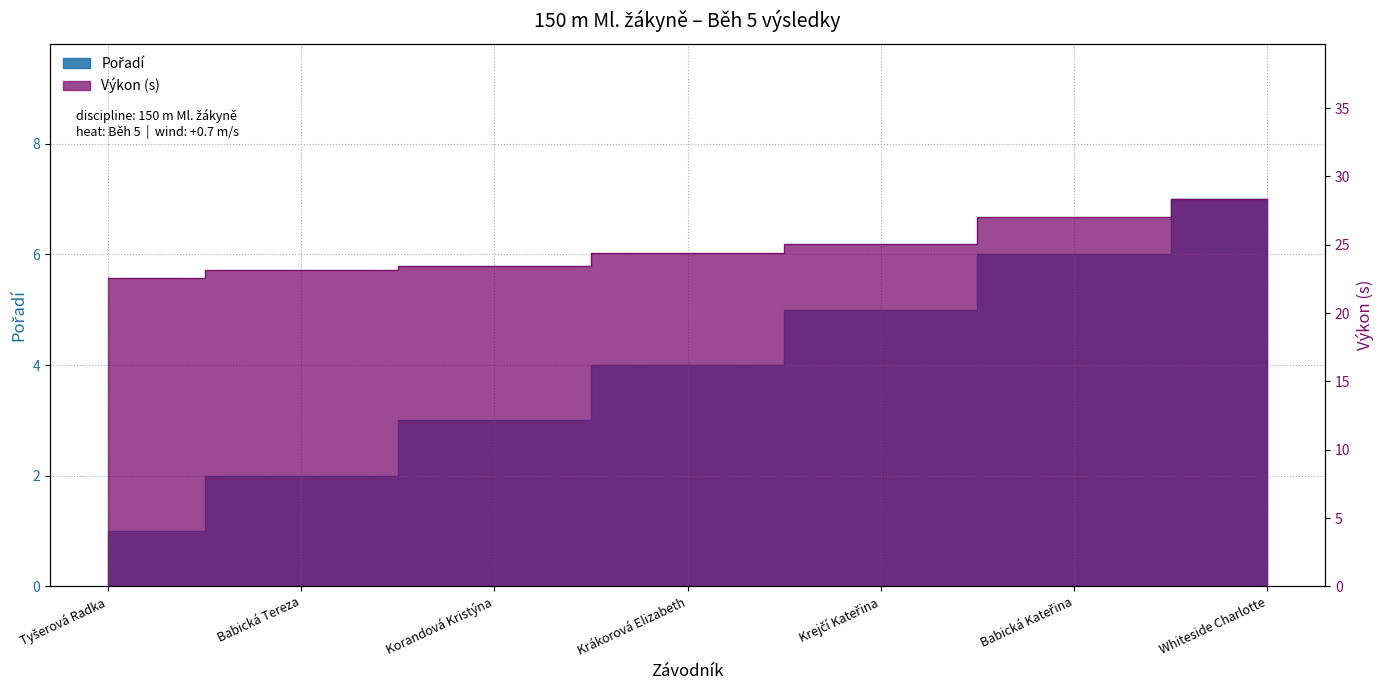

How many lines are shown in the chart?

2